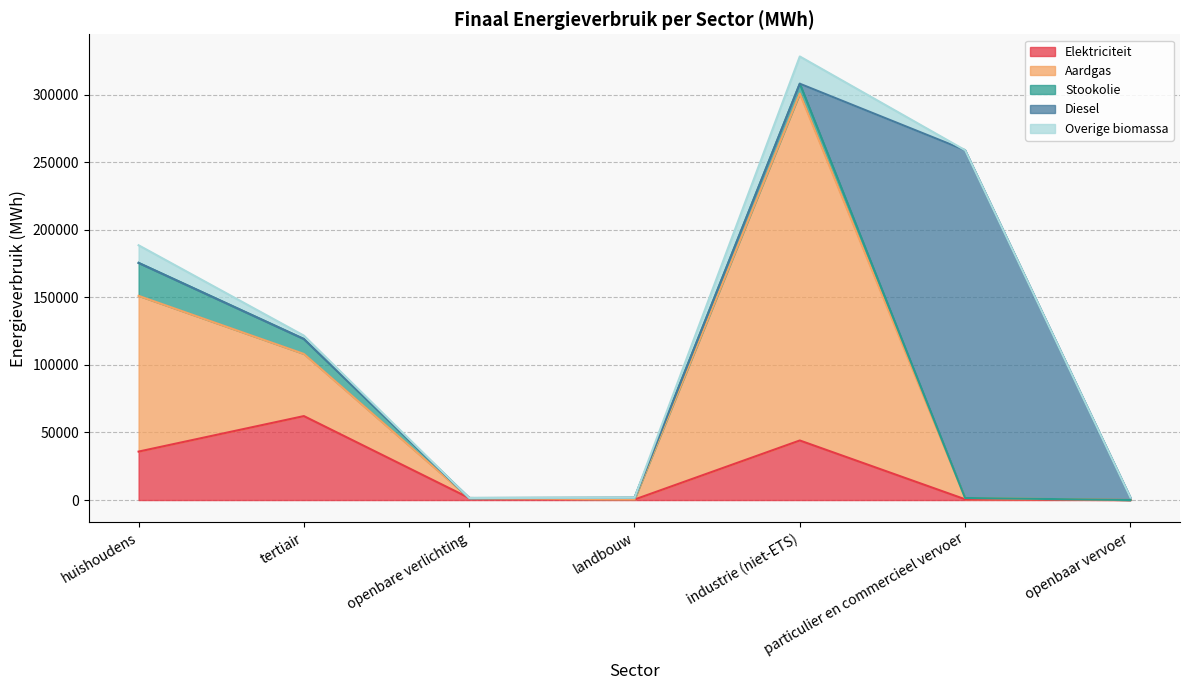

Between which two adjacent categories do Overige biomassa and Stookolie first intersect?

landbouw and industrie (niet-ETS)